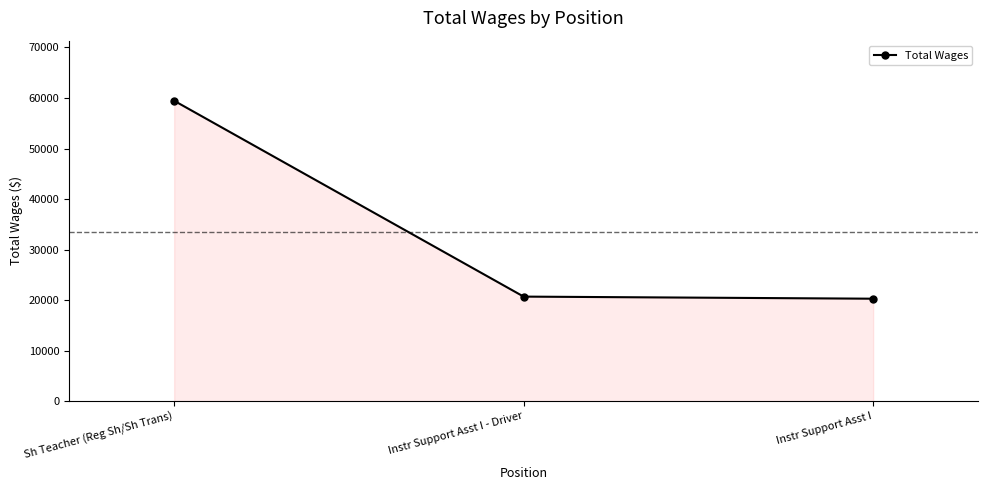

Reading left to right, extract all data points from this chart.

59451	20696	20282